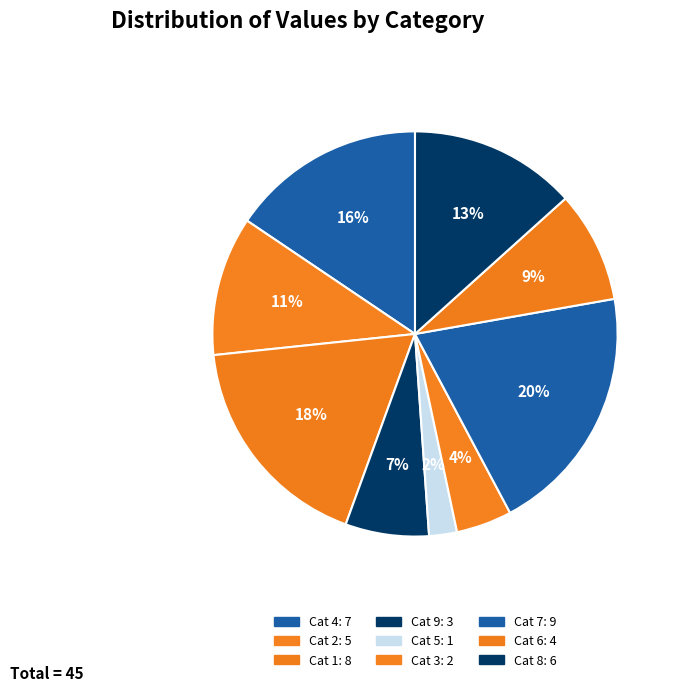

How many slices are in this pie chart?

9